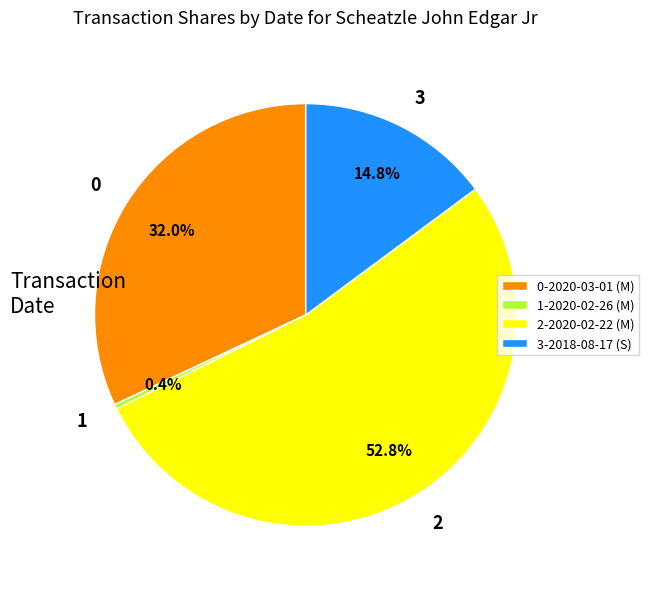

What is the total percentage of 2 and 0?

84.8%